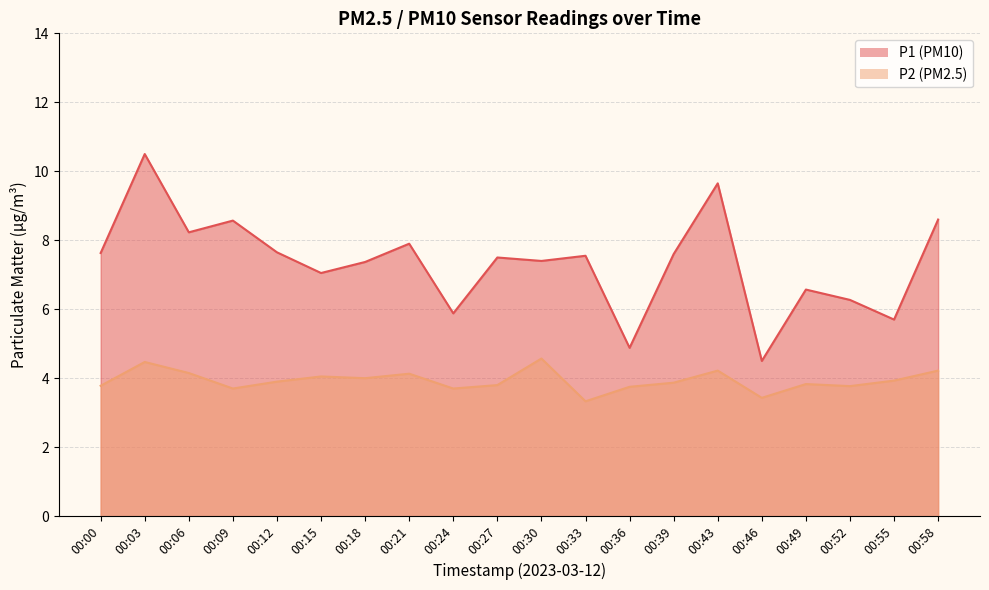

Which series has the largest total across all categories?

P1 (PM10)